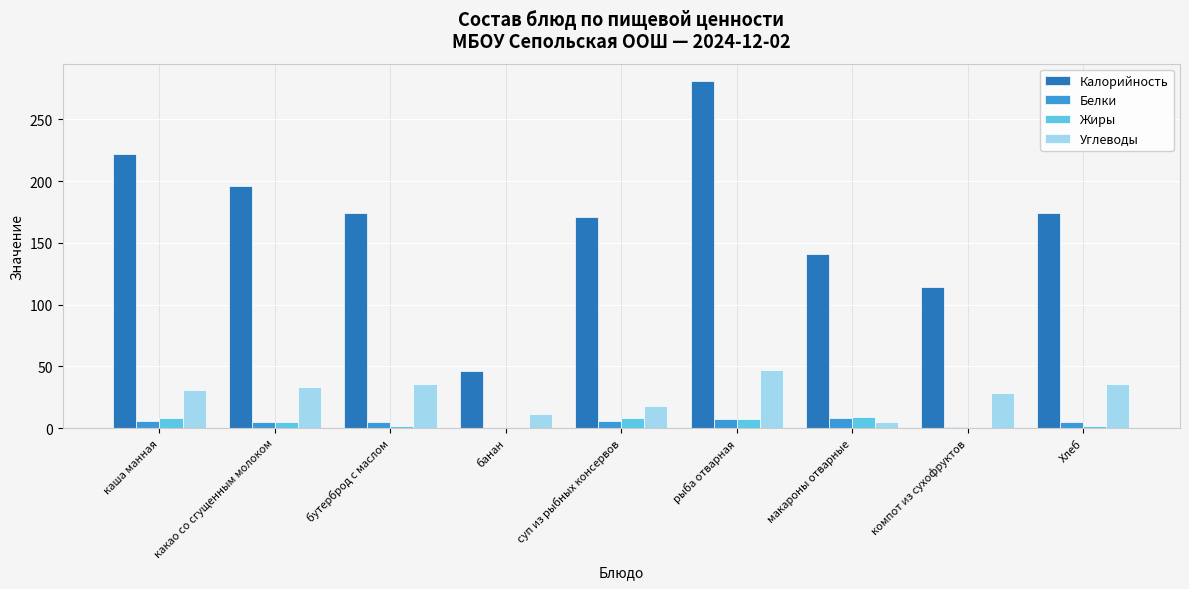

What is the highest value of the Белки series?

8.0